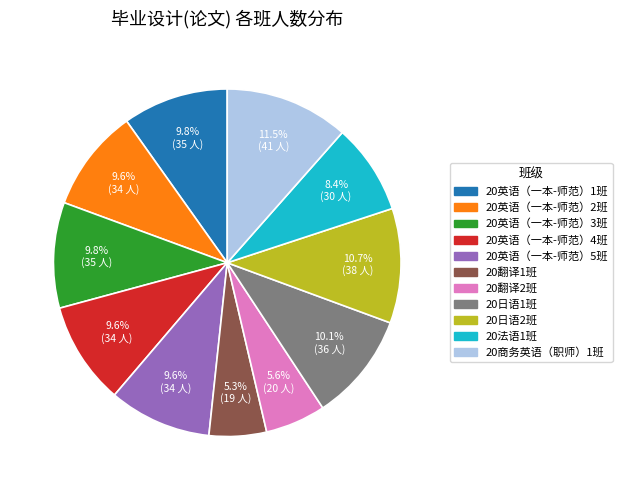

Count the number of slices in the pie.

11